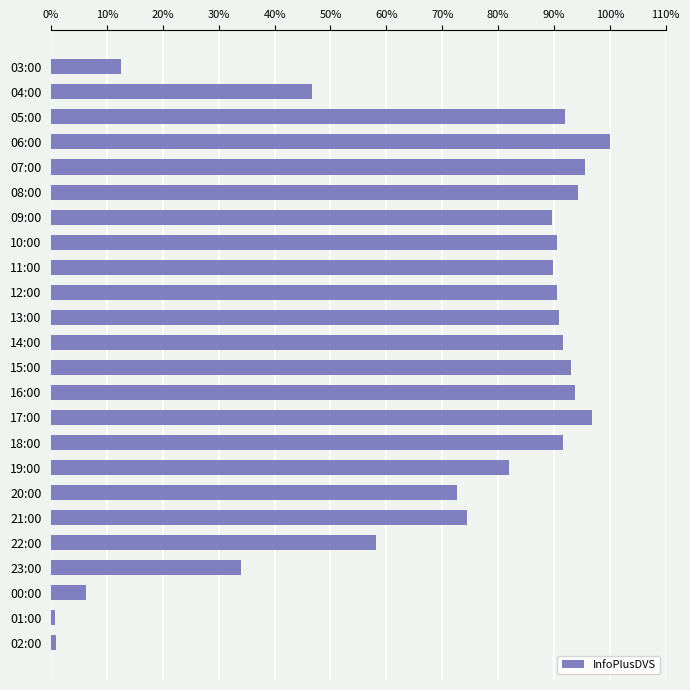

What is the difference between the maximum and second lowest values?

99.2